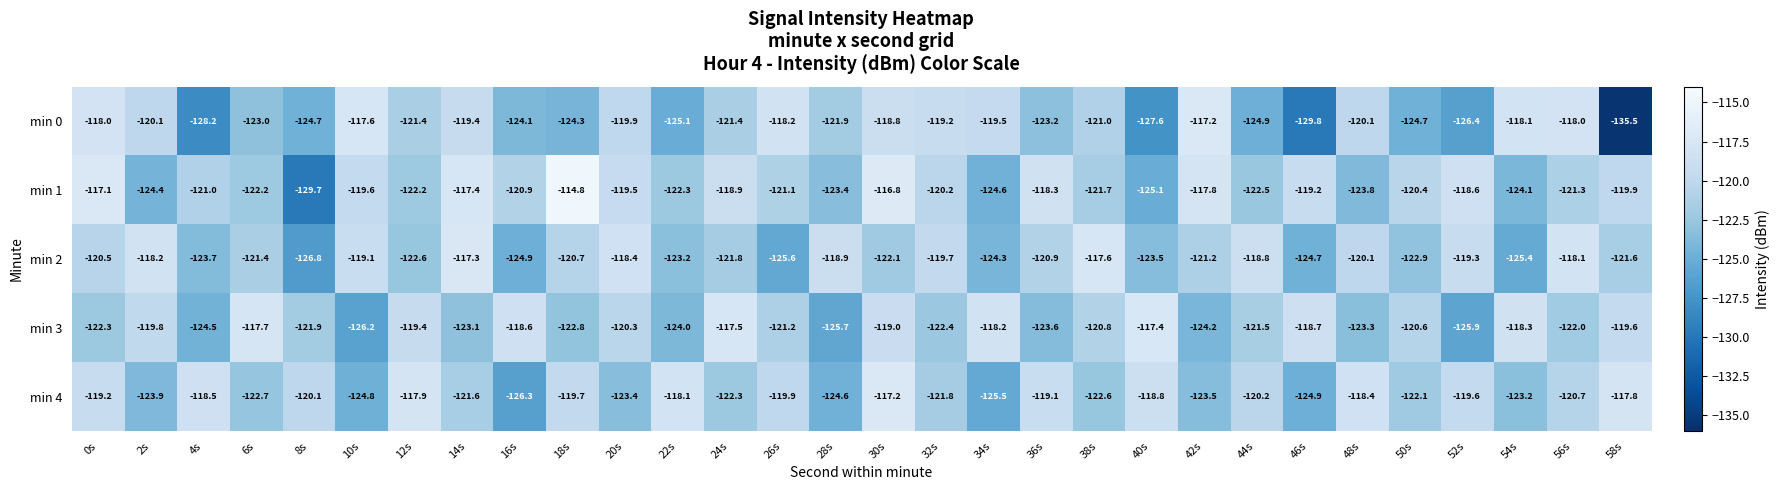

What is the sum of all min 0 values?

-3671.3